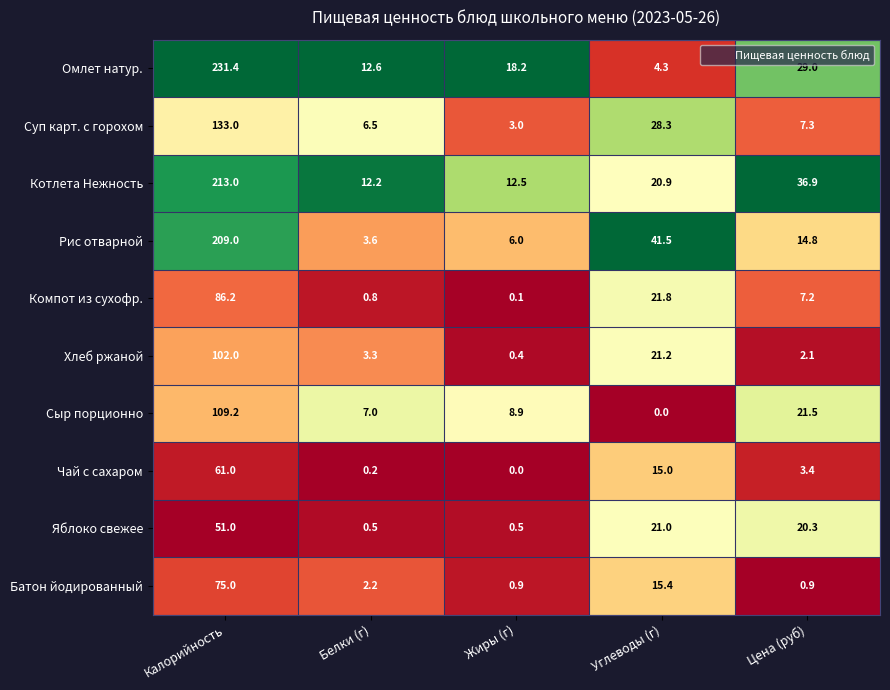

At which category is the sum across all series the highest?

Калорийность